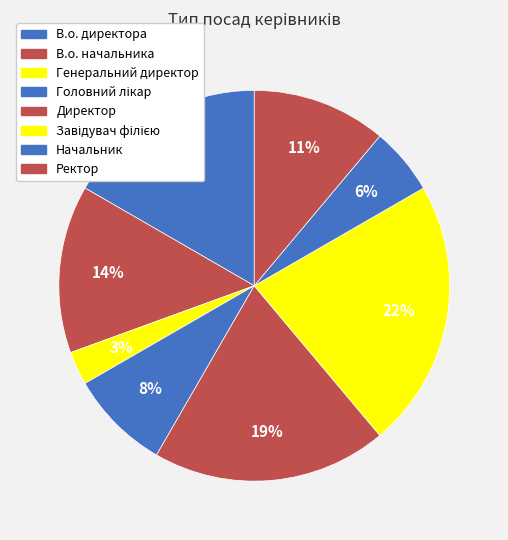

How many slices are in this pie chart?

8